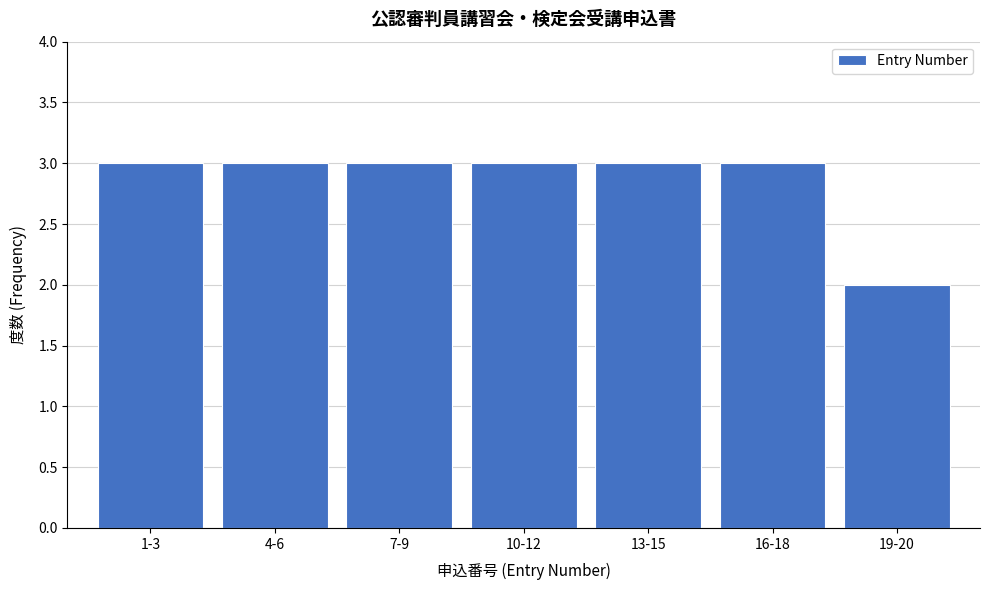

Reading left to right, list all the values displayed in this chart.

3	3	3	3	3	3	2